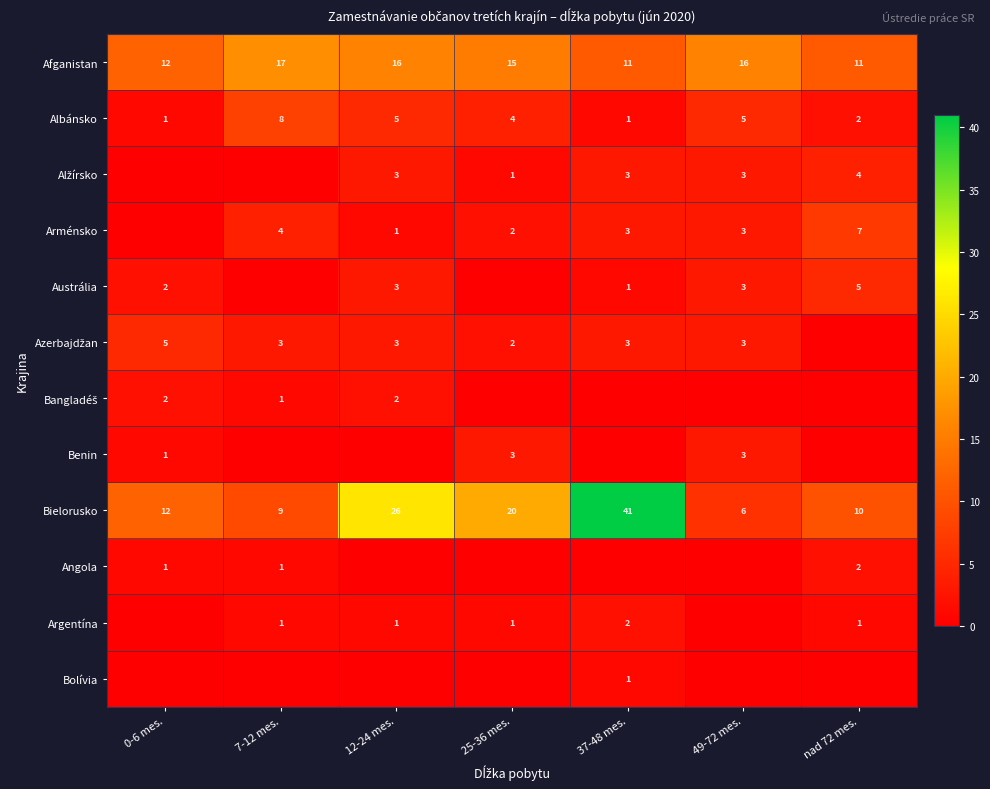

How many series are shown in this chart?

12